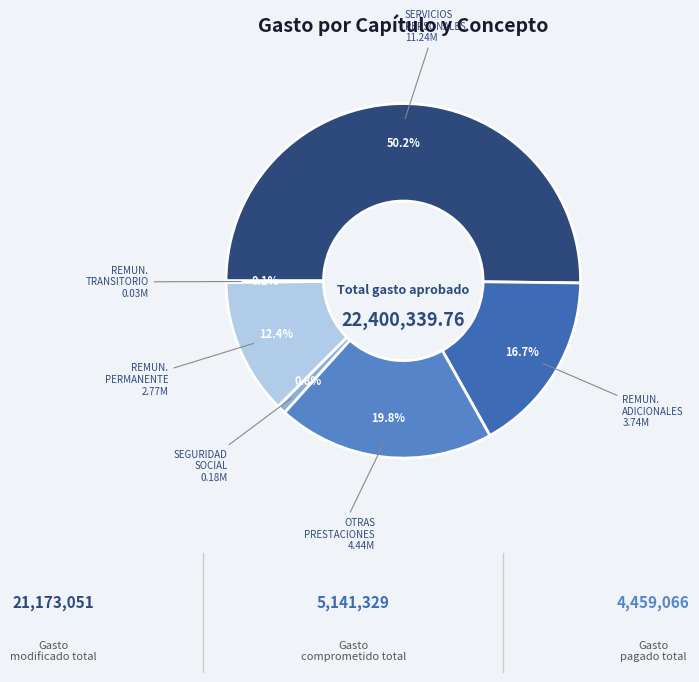

To the nearest percent, what is the average slice percentage?

17%